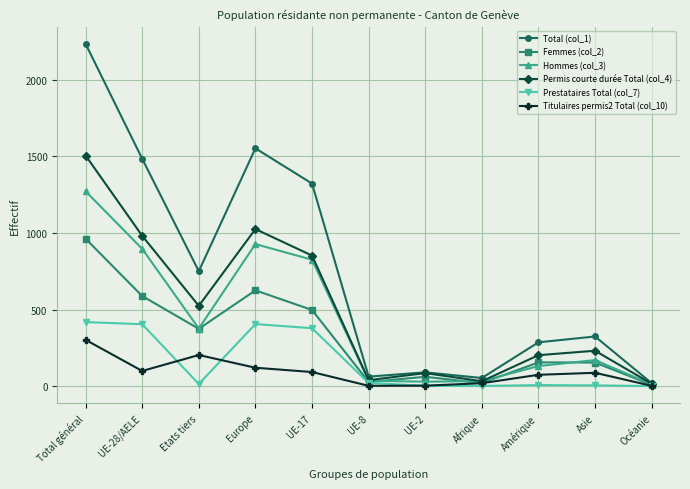

What is the label of the 10th point from the right?

UE-28/AELE